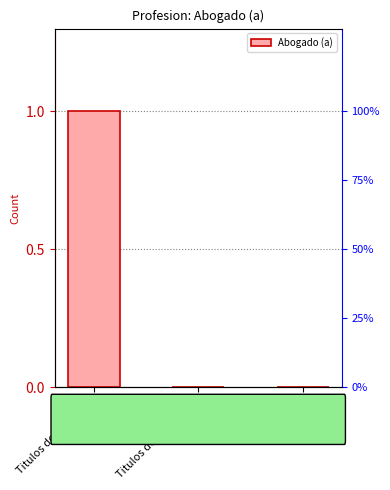

Reading left to right, transcribe all the data shown in this chart.

1	0	0